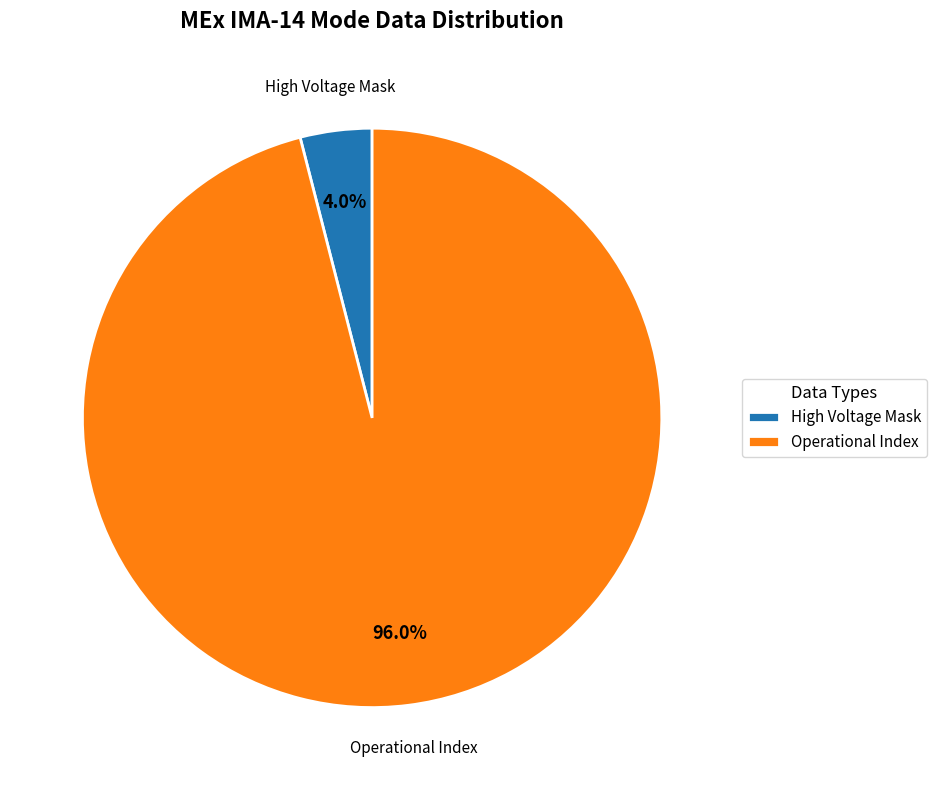

Rank the categories by value from highest to lowest.

Operational Index, High Voltage Mask